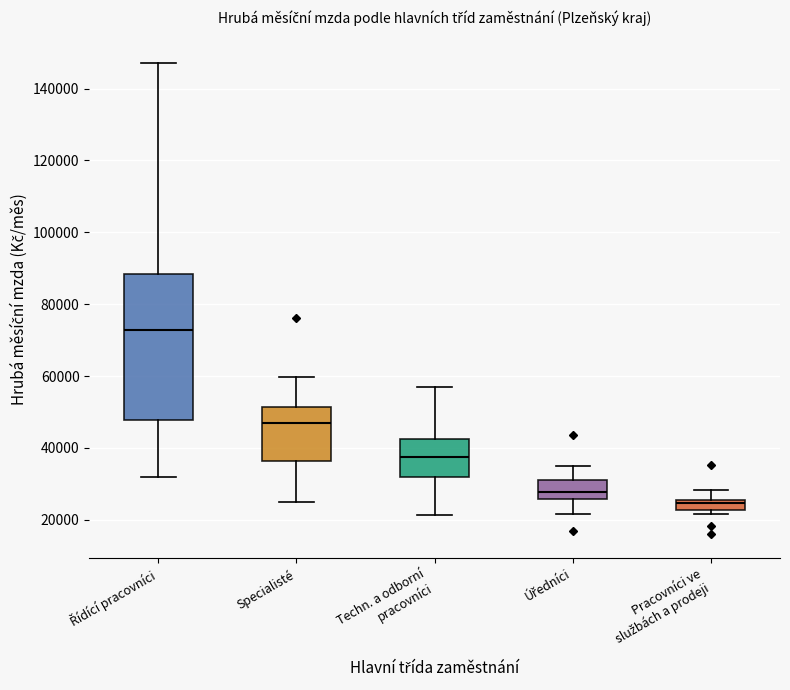

Which box has the lowest median line?

Pracovníci ve službách a prodeji